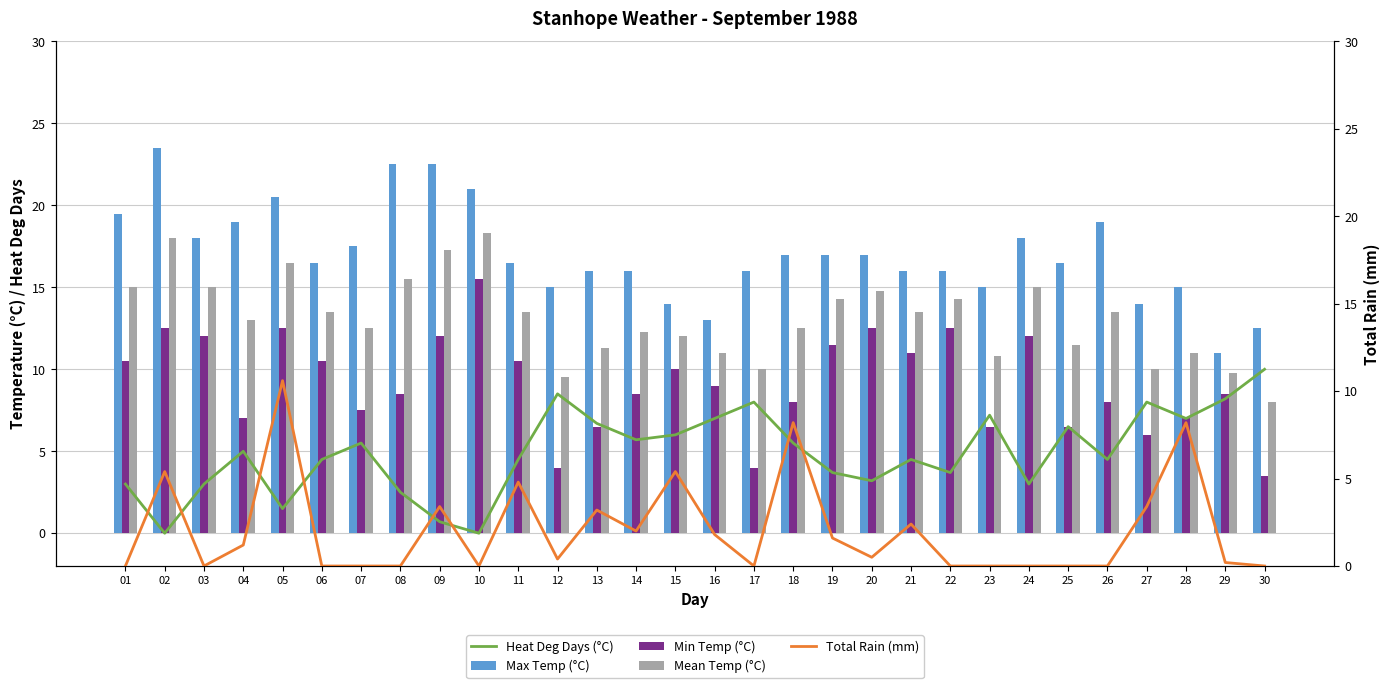

Rank the series at 04 from lowest to highest value.

Total Rain (mm), Heat Deg Days (°C), Min Temp (°C), Mean Temp (°C), Max Temp (°C)